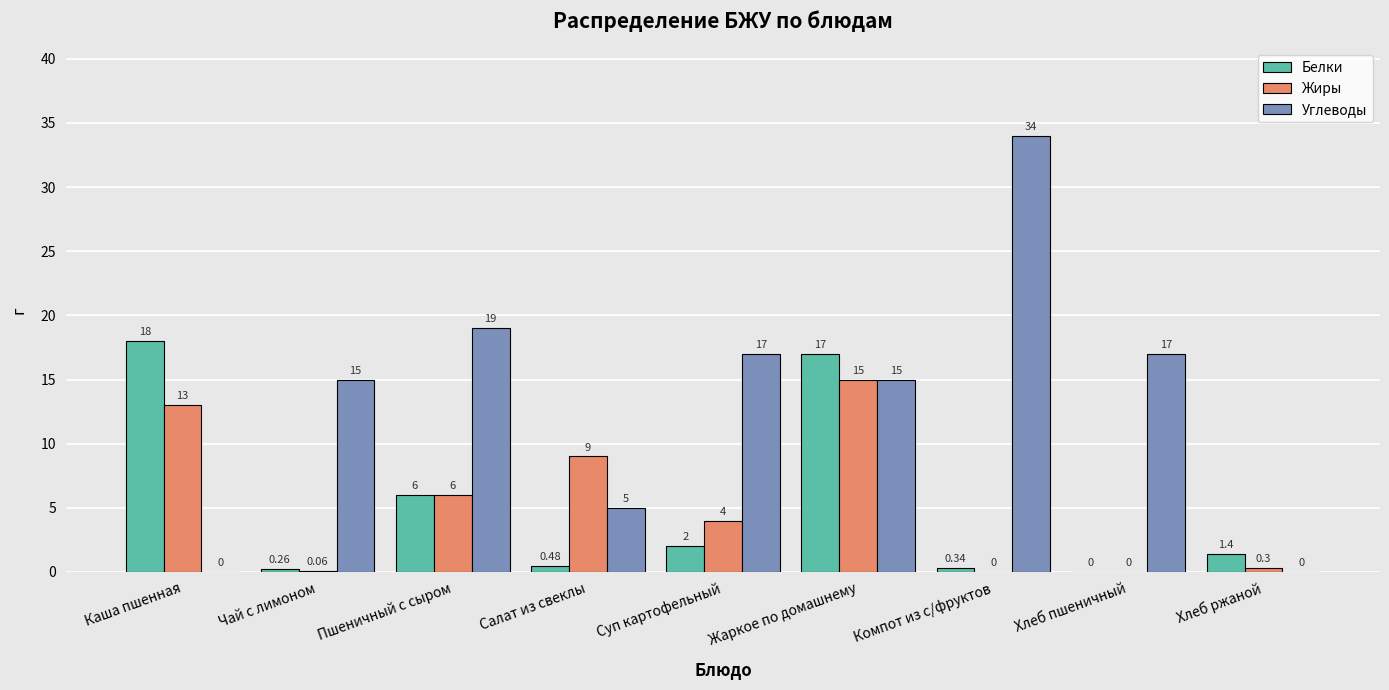

What is the total value across all series at Суп картофельный?

23.0